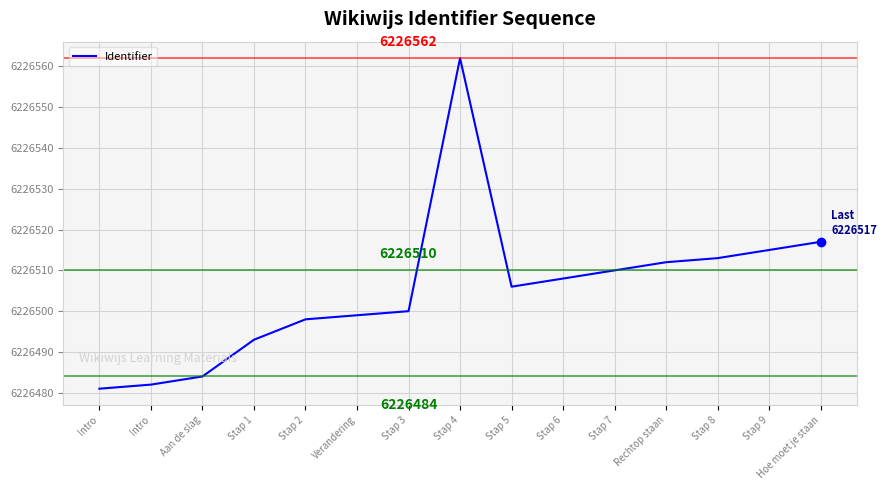

How many lines are shown in the chart?

1